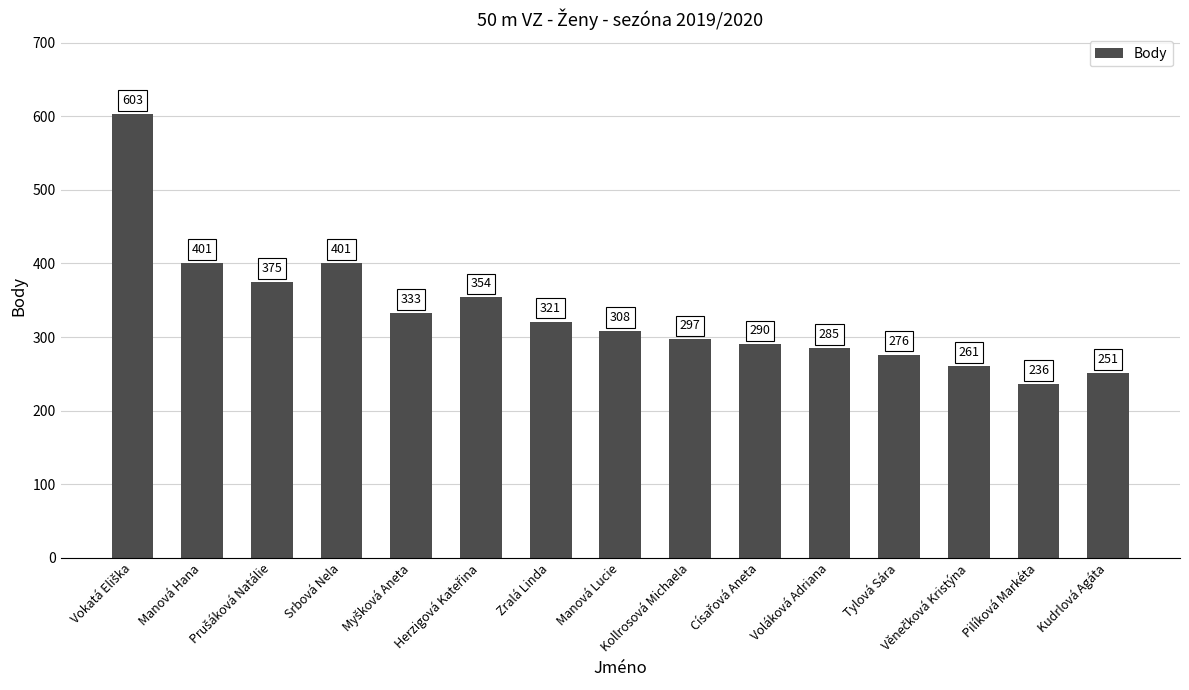

How many data points does each series have?

15